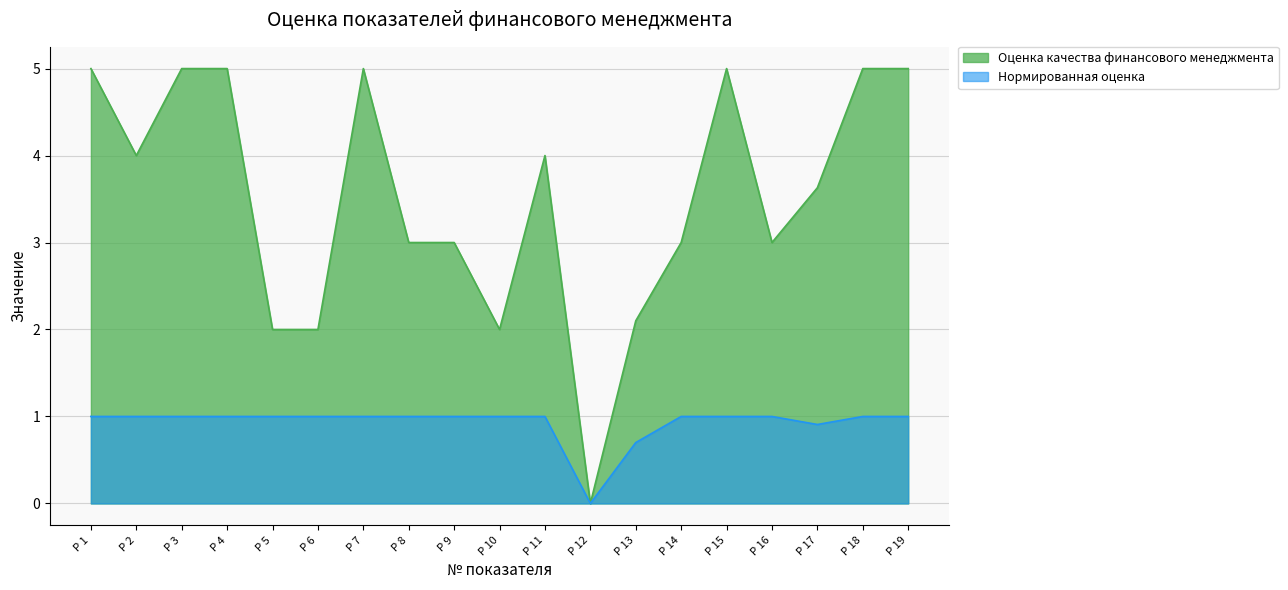

Which series has the largest range (max minus min)?

Оценка качества финансового менеджмента